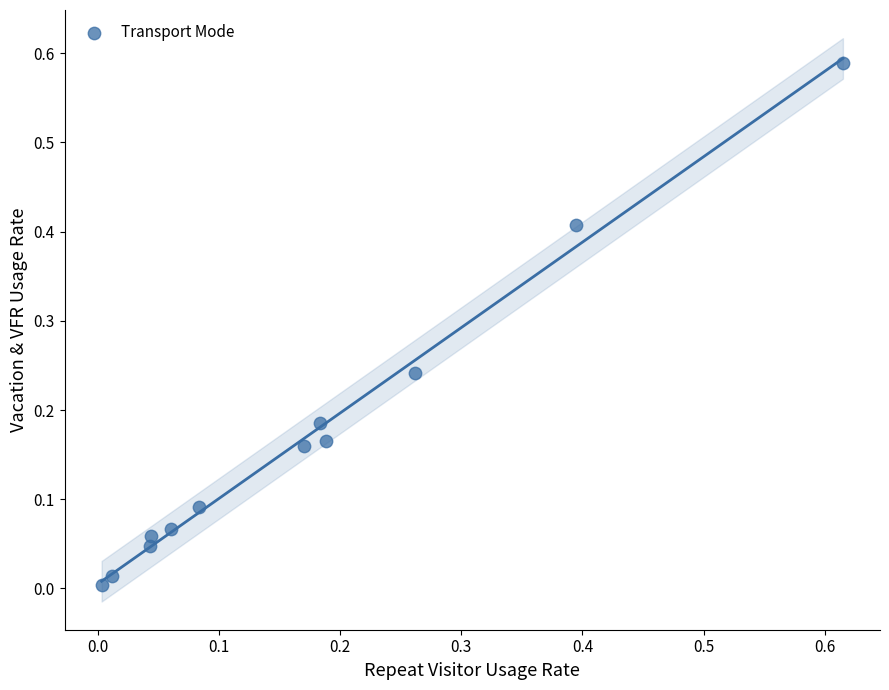

How many points are shown in the scatter plot?

12